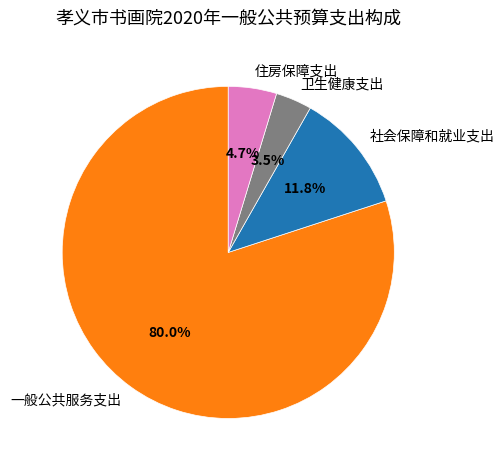

Do 一般公共服务支出 and 卫生健康支出 together represent more than half of the pie?

Yes